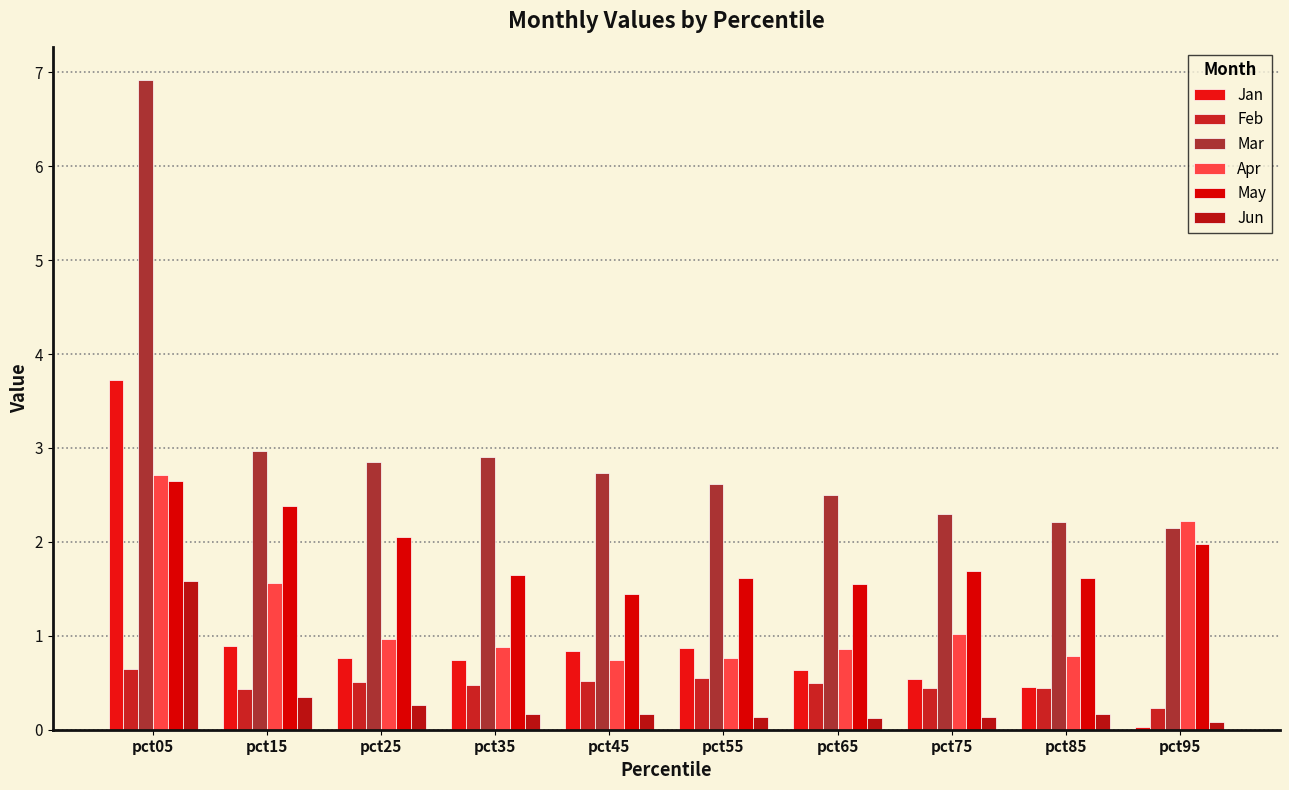

What is the spread (max minus min) of values at pct85?

2.0